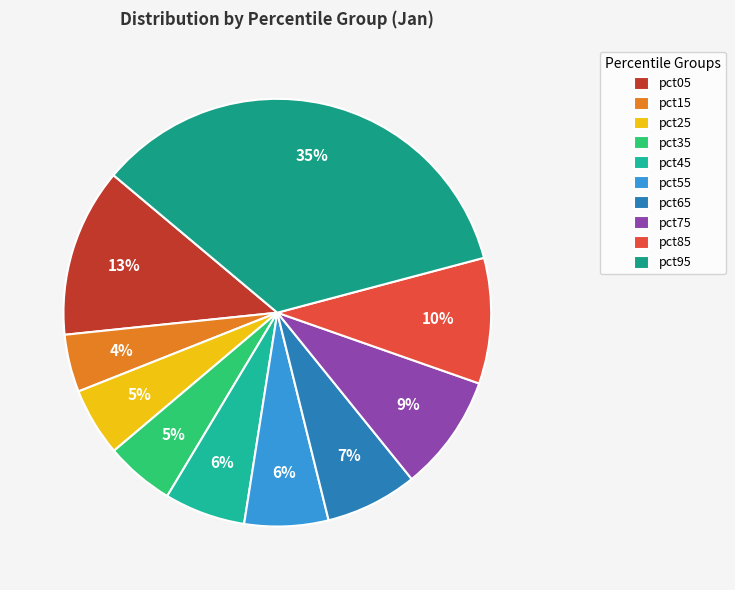

Which slice is the smallest?

pct15